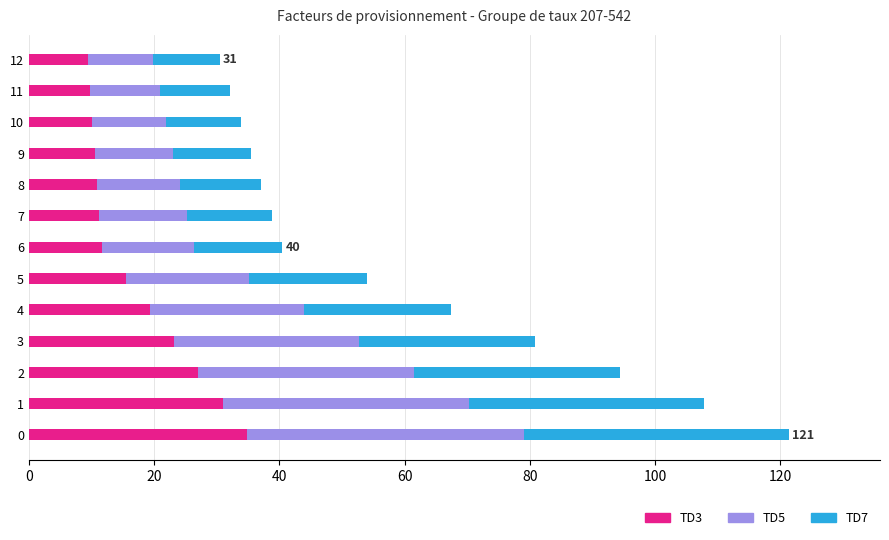

What is the total value across all series at 3?

80.9